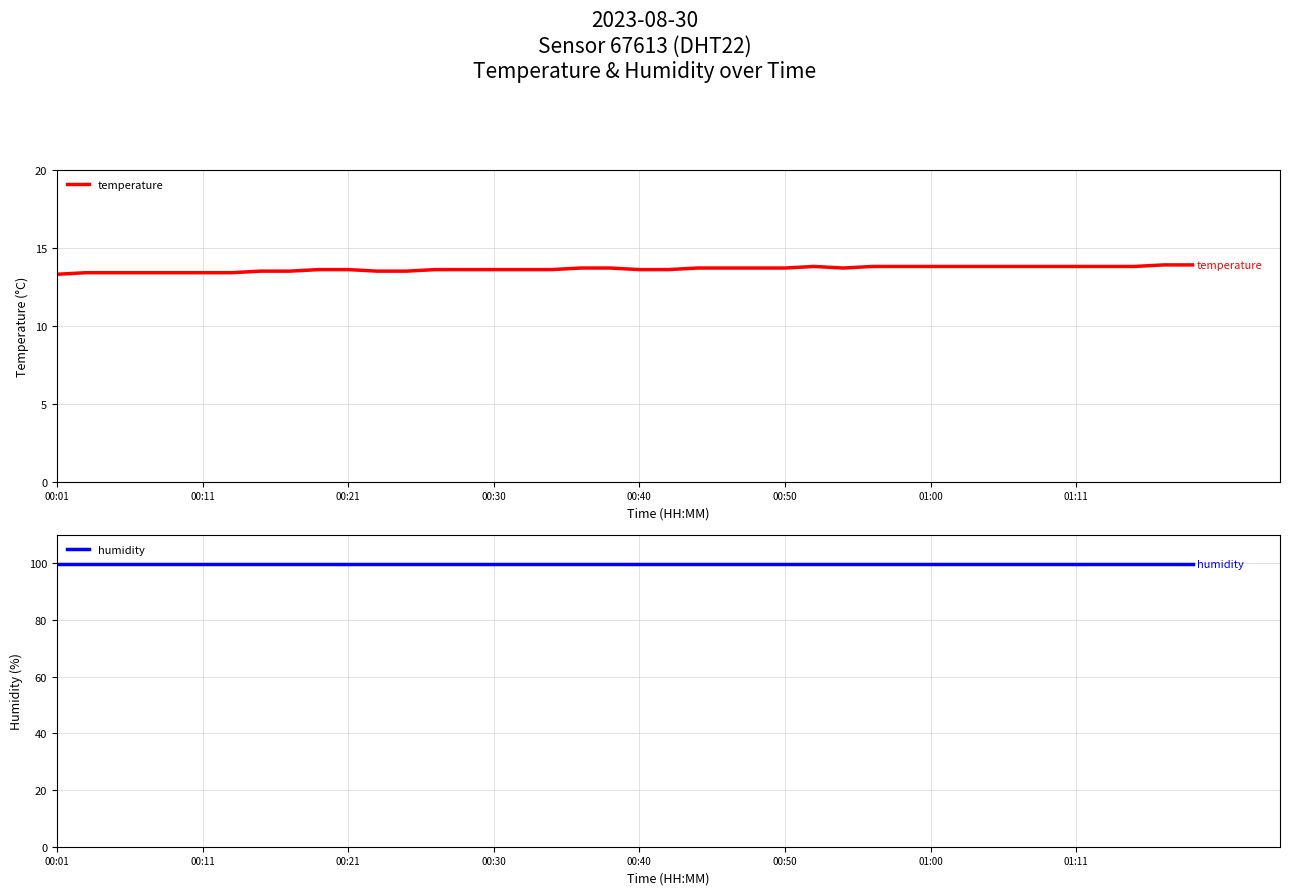

True or false: temperature has a value of 13.6 at 00:40.

True